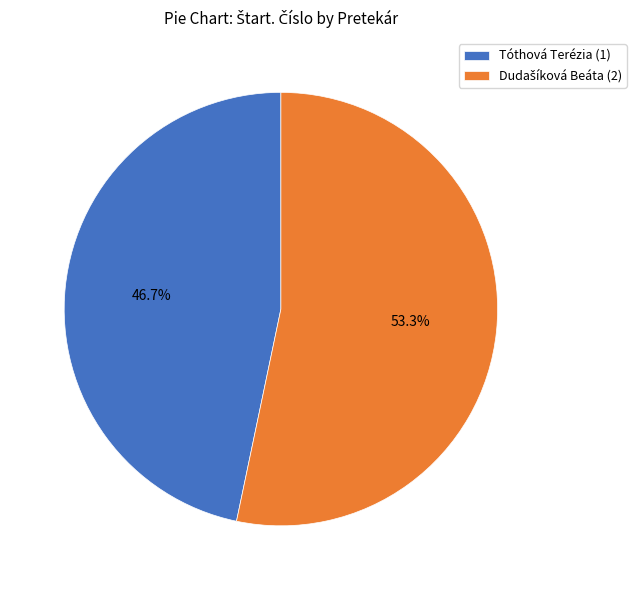

What is the smallest slice in the pie chart?

Tóthová Terézia (1)